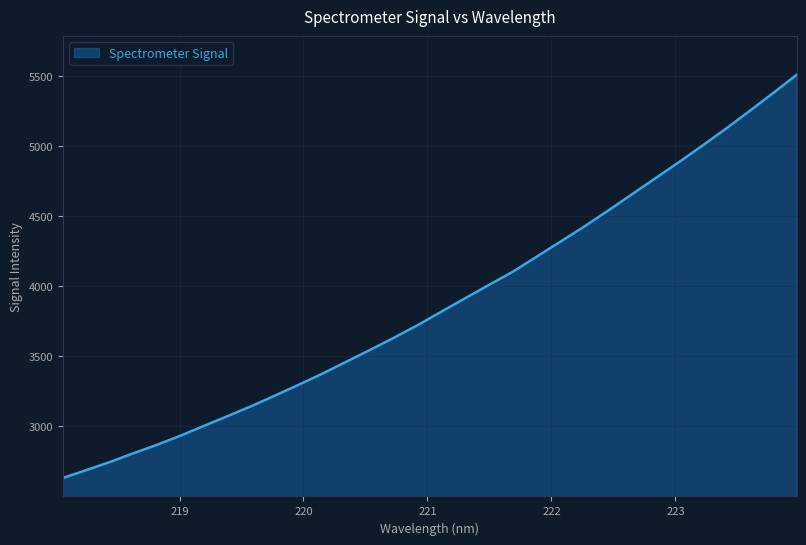

What is the difference between the maximum and minimum values?

2875.6